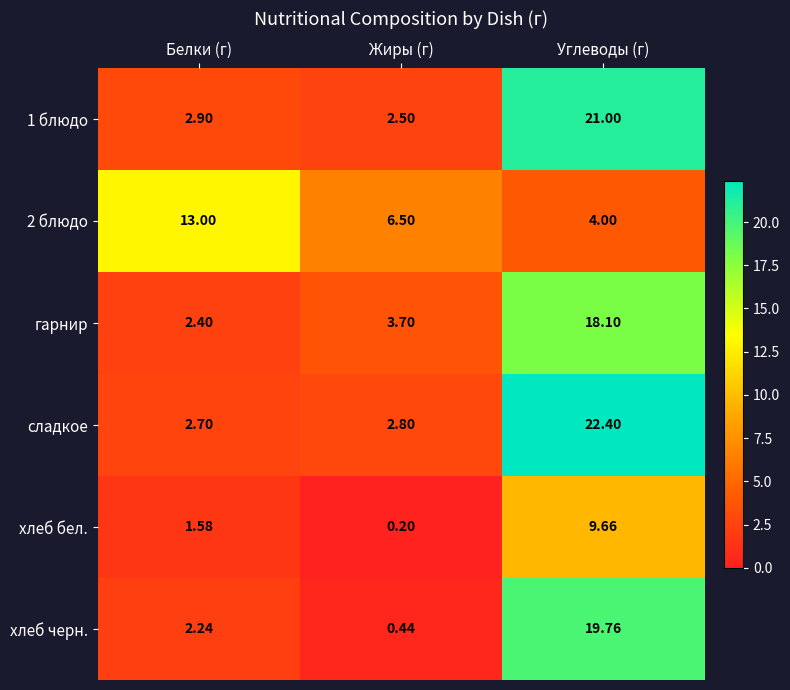

What is the smallest value displayed?

0.2